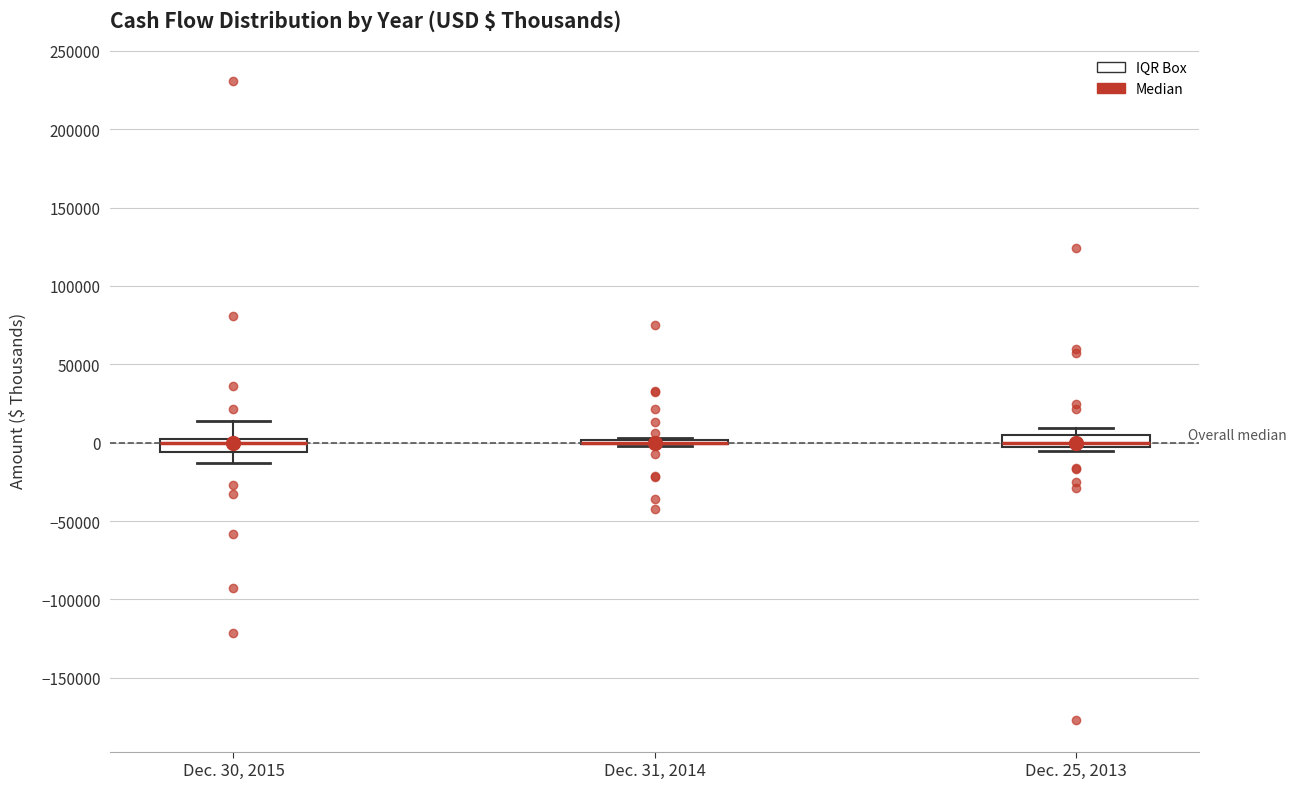

Where does the upper whisker of the box for Dec. 30, 2015 end on the y-axis? The values are not printed on the chart, so give them approximately, as read against the axis.

15000